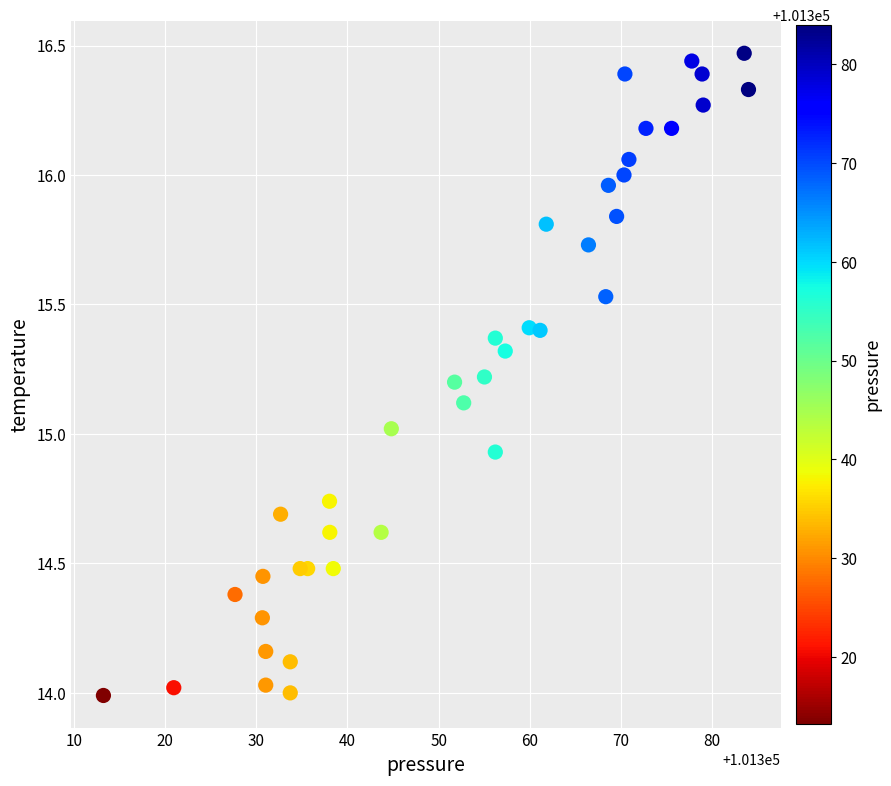

What is the range of X values (max minus min)?

70.8